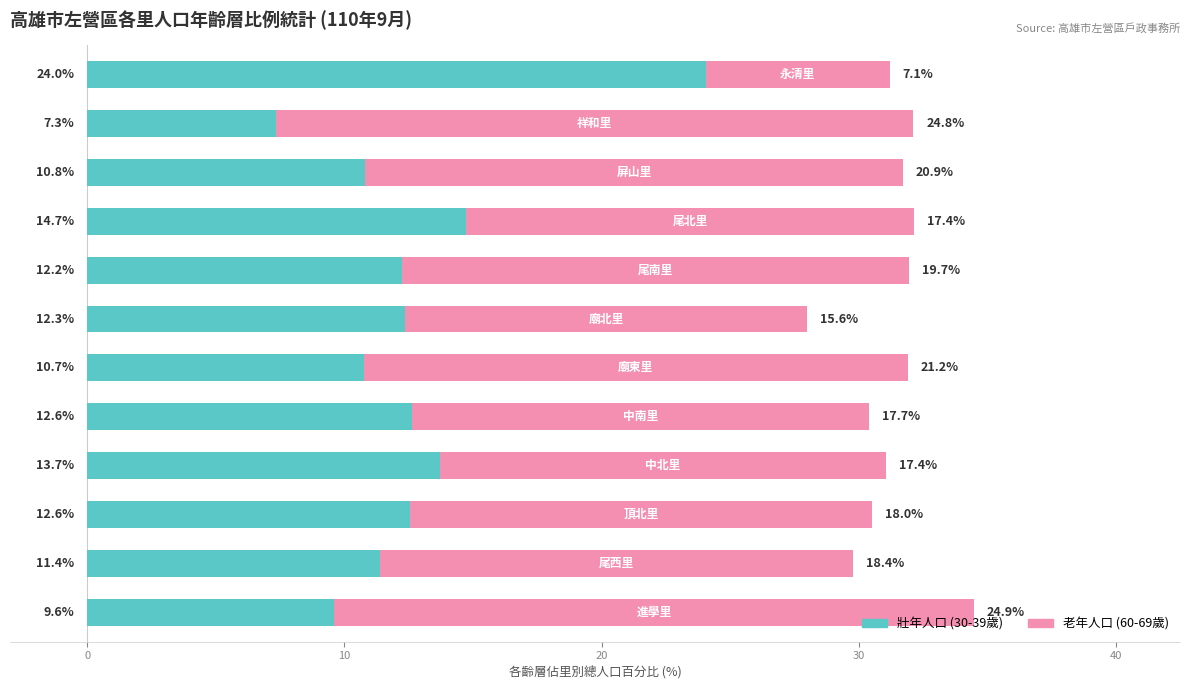

What is the maximum value for 壯年人口 (30-39歲)?

24.0